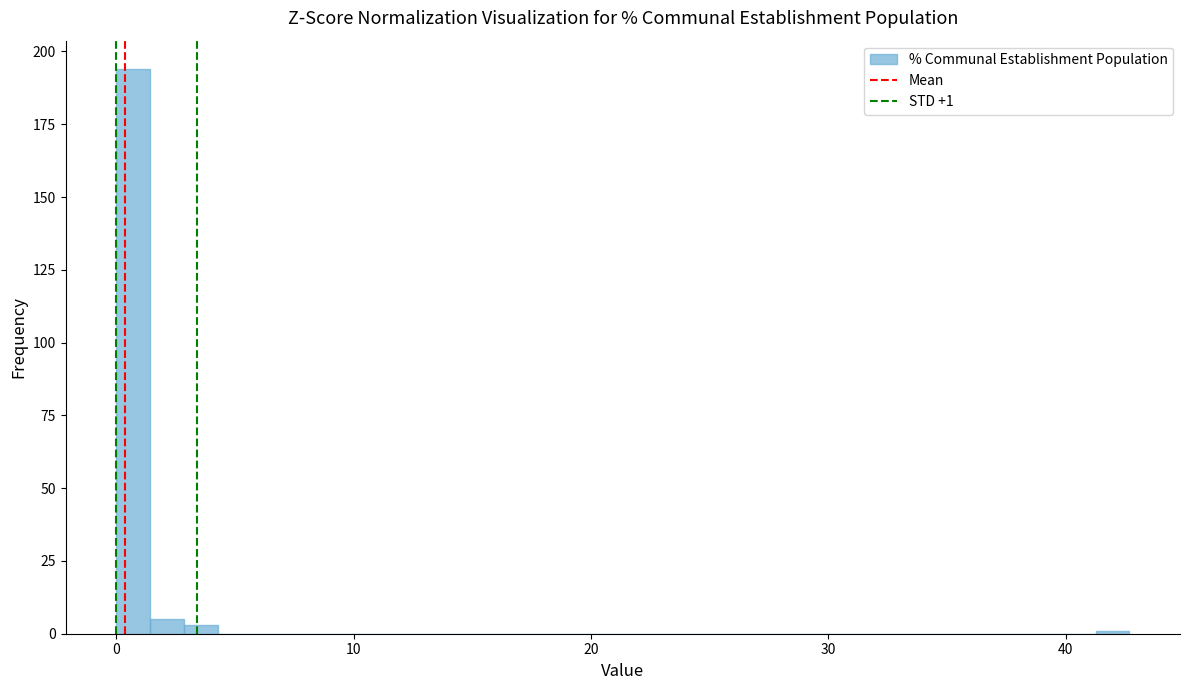

Read against the x-axis, roughly where is the centre of the tallest bar?

1